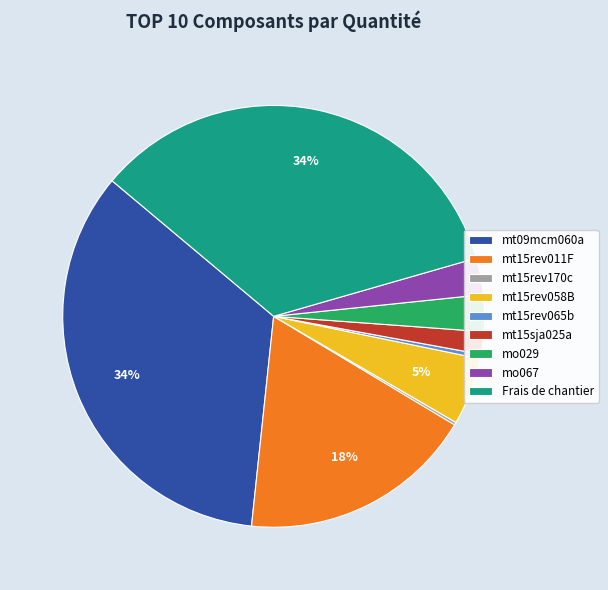

What percentage is the Frais de chantier slice, to the nearest percent?

34%